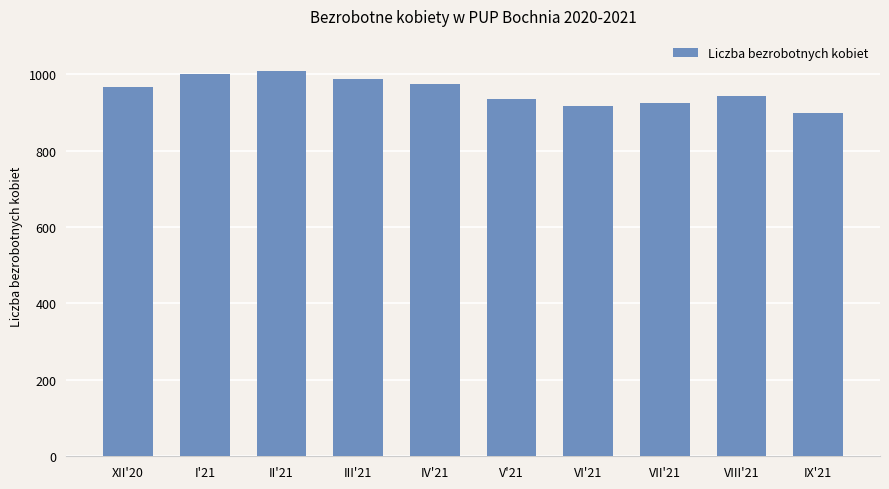

Approximately how many times larger is the value at VI'21 compared to VII'21?

1.0